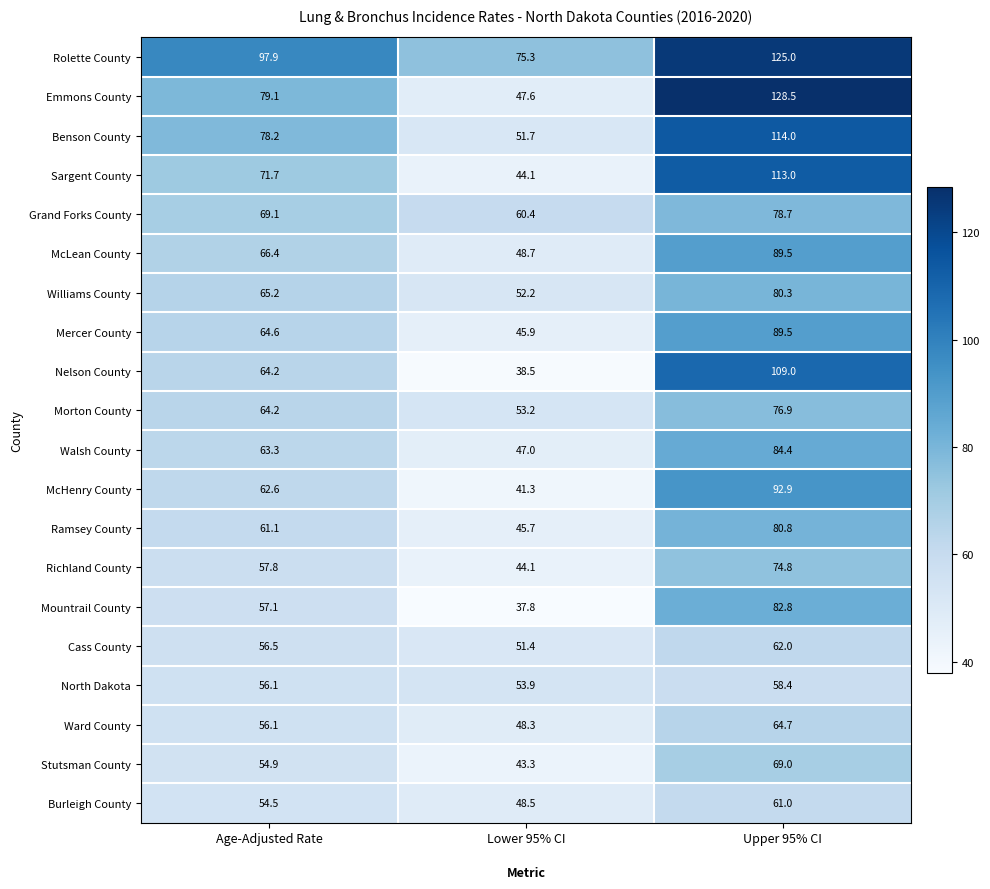

Where is Mercer County nearest to the value 67?

Age-Adjusted Rate